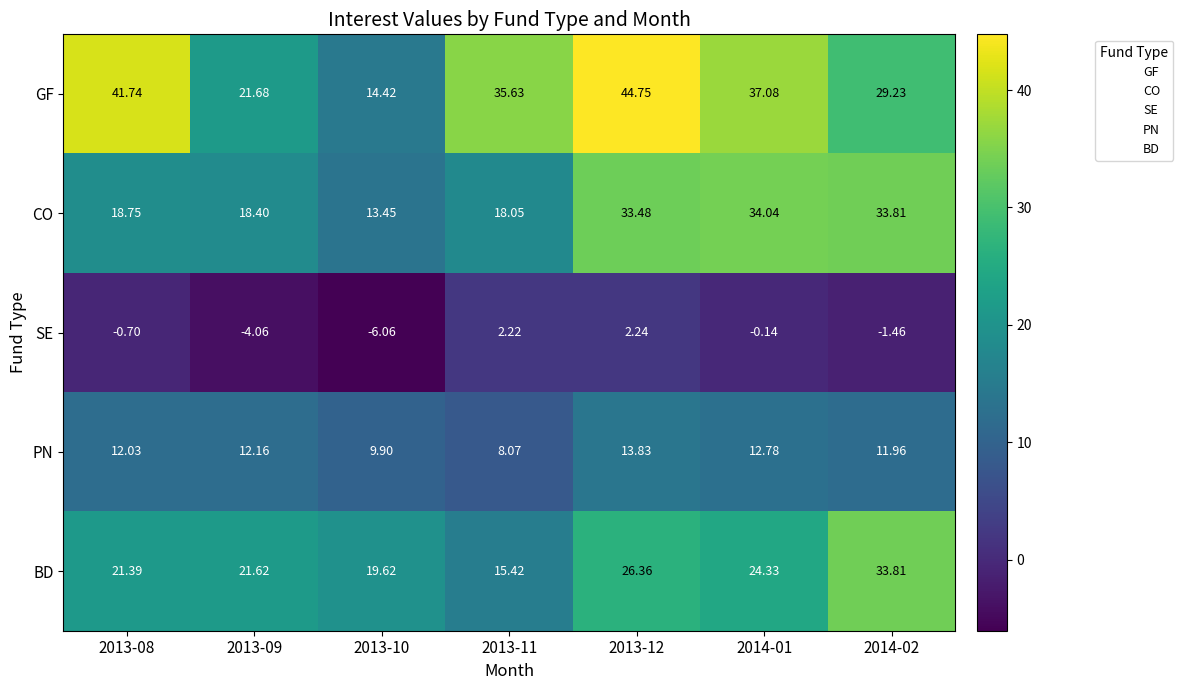

Rank the series at 2013-10 from highest to lowest value.

BD, GF, CO, PN, SE